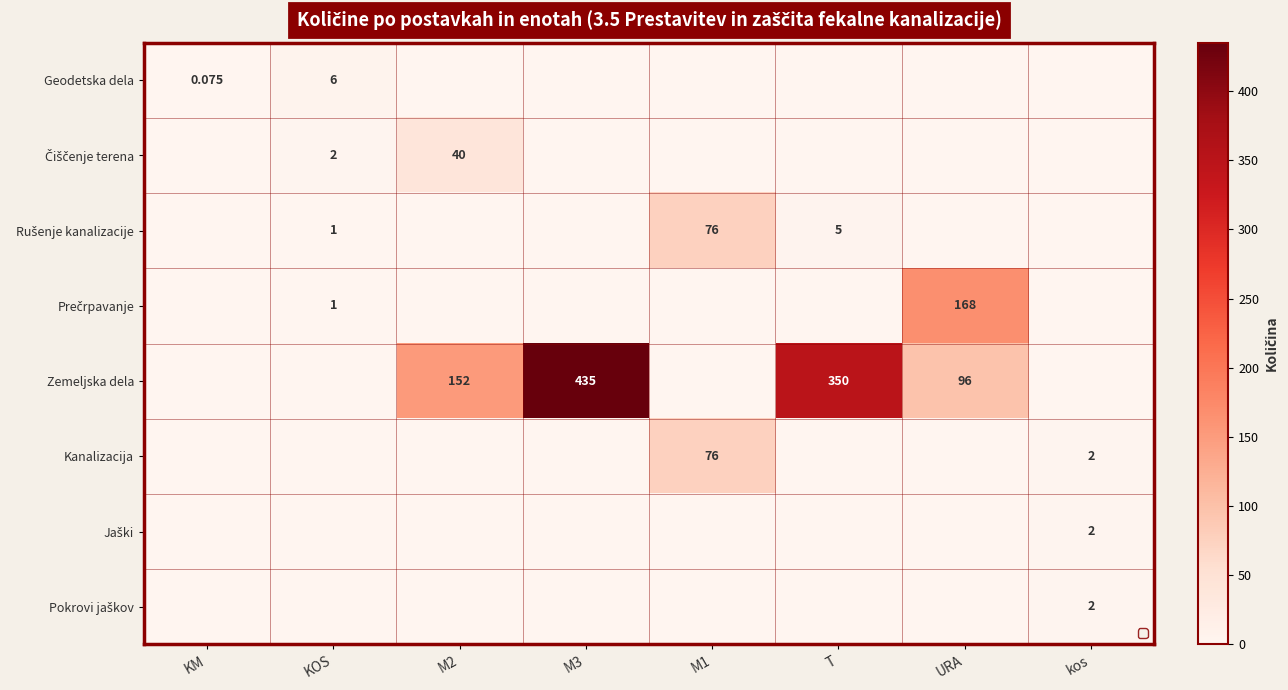

What is the total value across all series at kos?

6.0